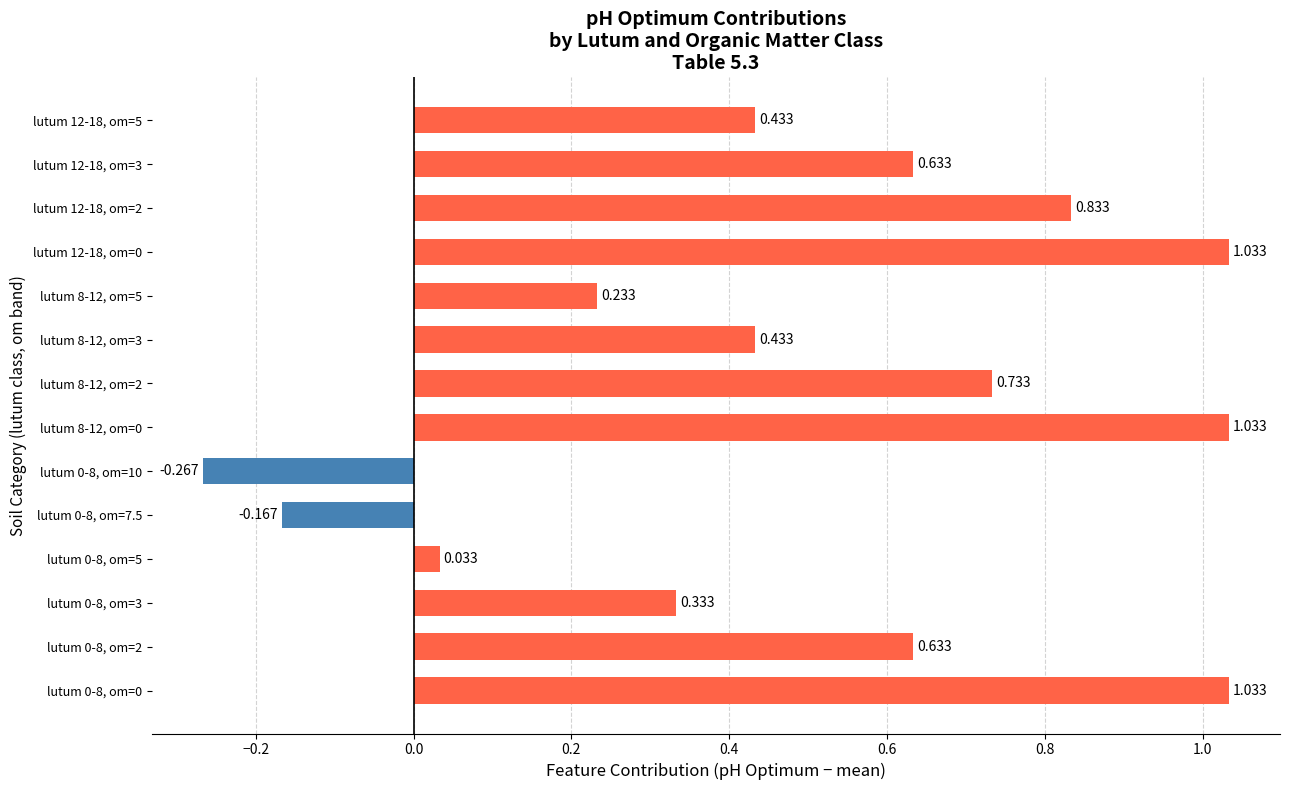

Does the chart contain any negative values?

Yes